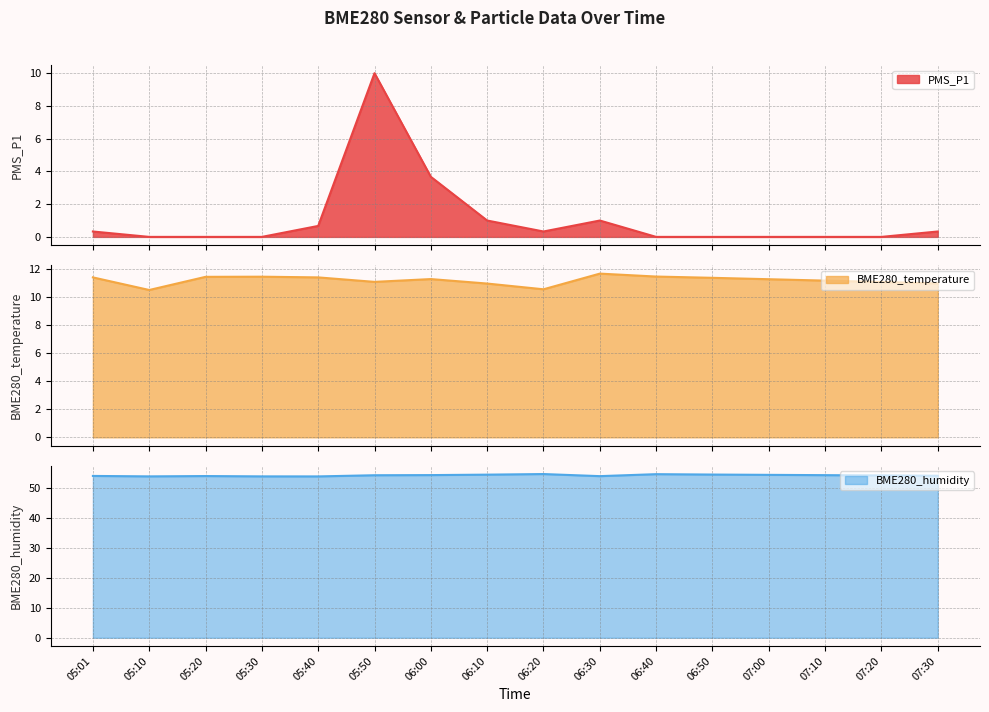

In BME280_humidity, how many points are higher than both neighbors (excluding endpoints)?

3